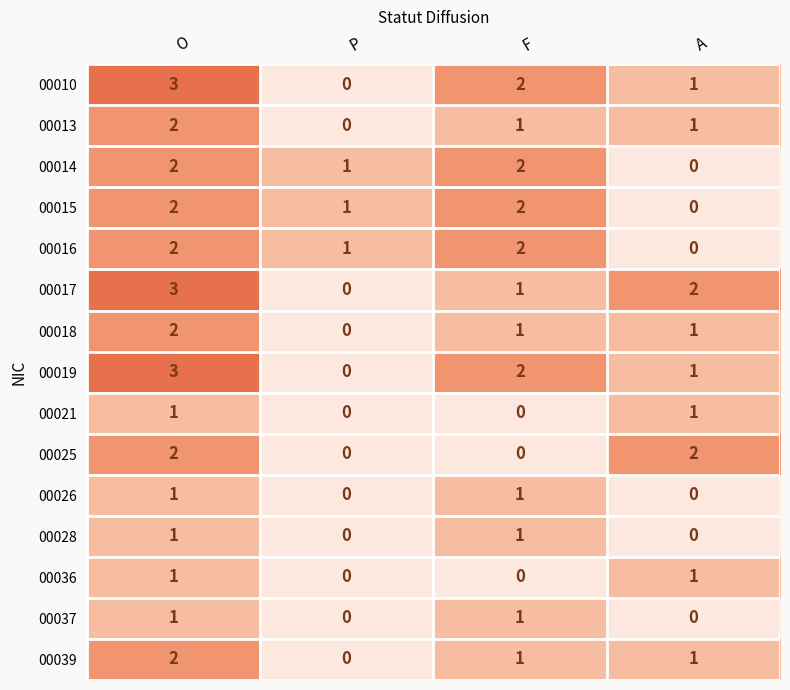

The value of 00015 at F is 1. True or false?

False